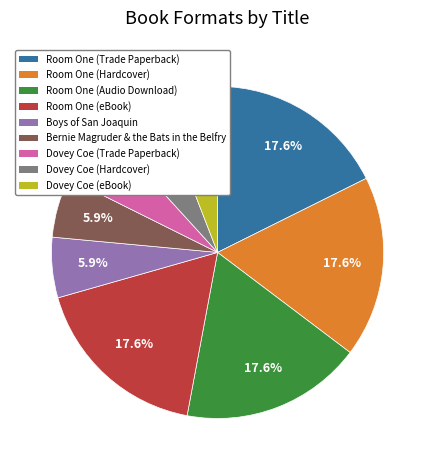

What portion of the pie excludes Room One (Hardcover)?

82.4%